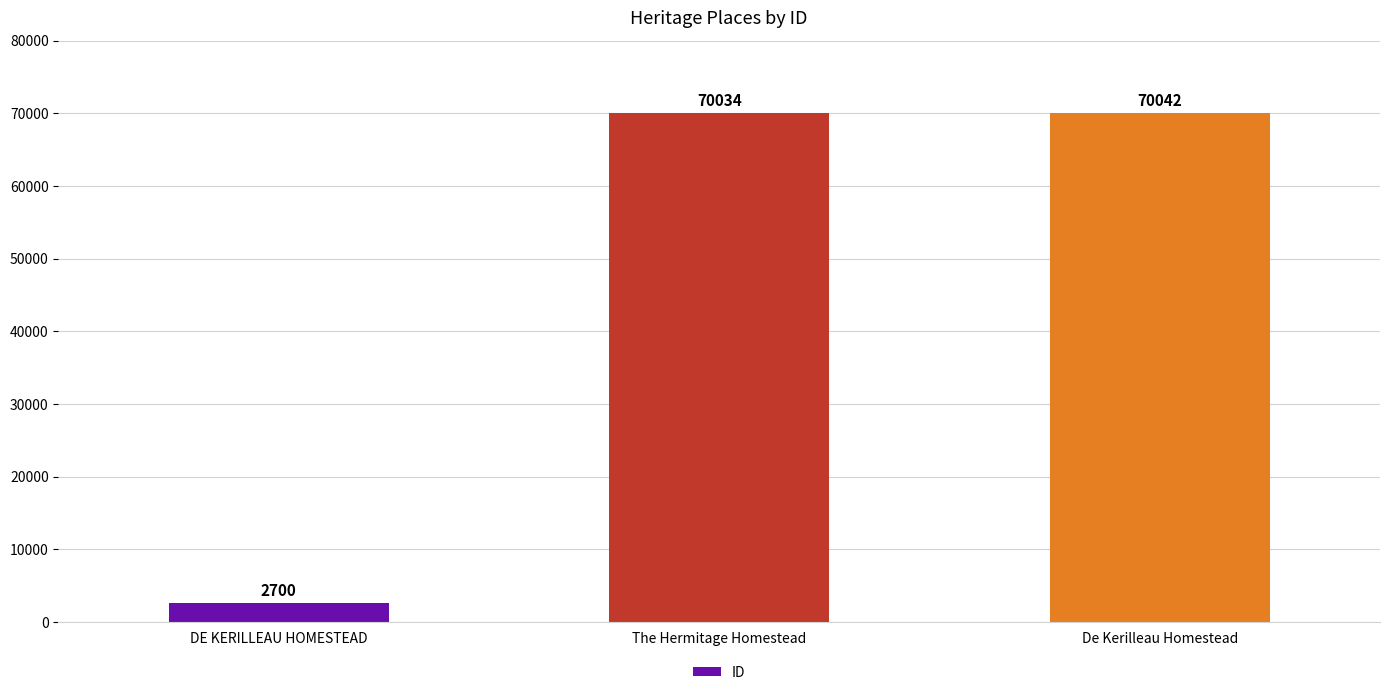

Approximately how many times larger is the value at The Hermitage Homestead compared to DE KERILLEAU HOMESTEAD?

25.9